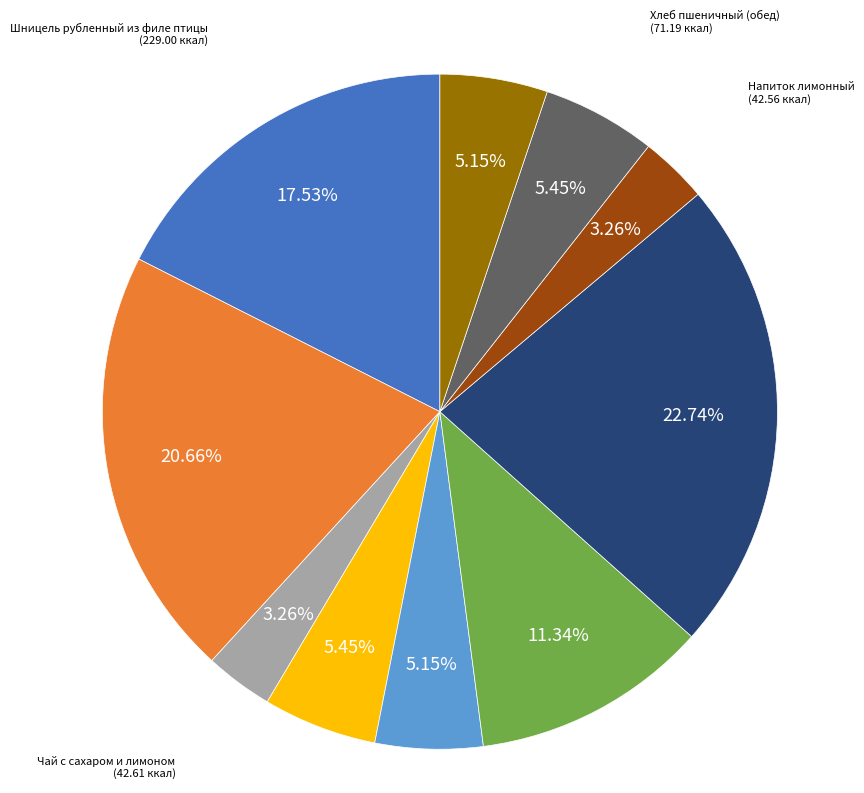

To the nearest percent, what percentage of the pie is Чай с сахаром и лимоном?

3%